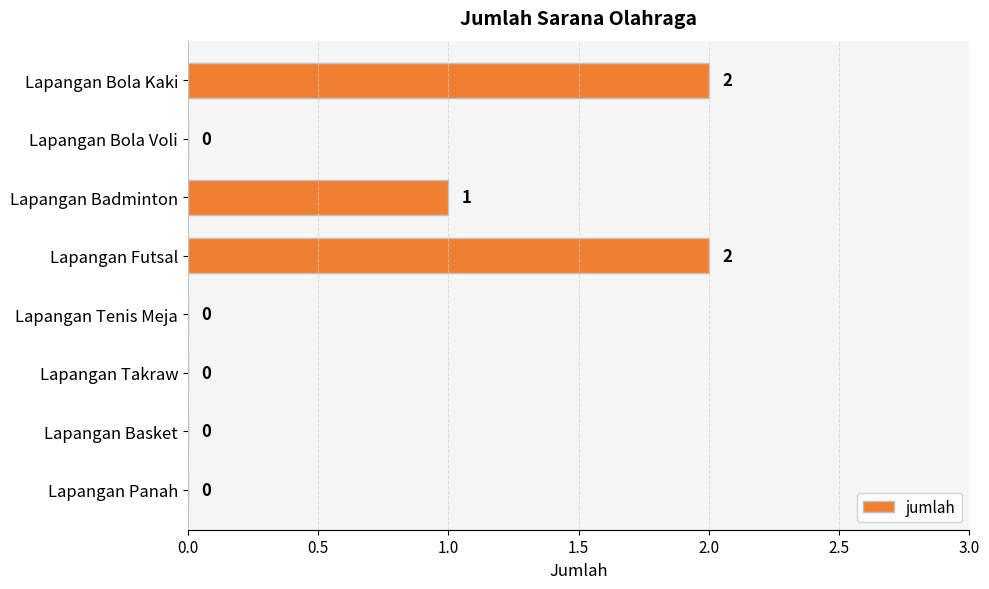

Is it true that the value at Lapangan Badminton is 0?

False